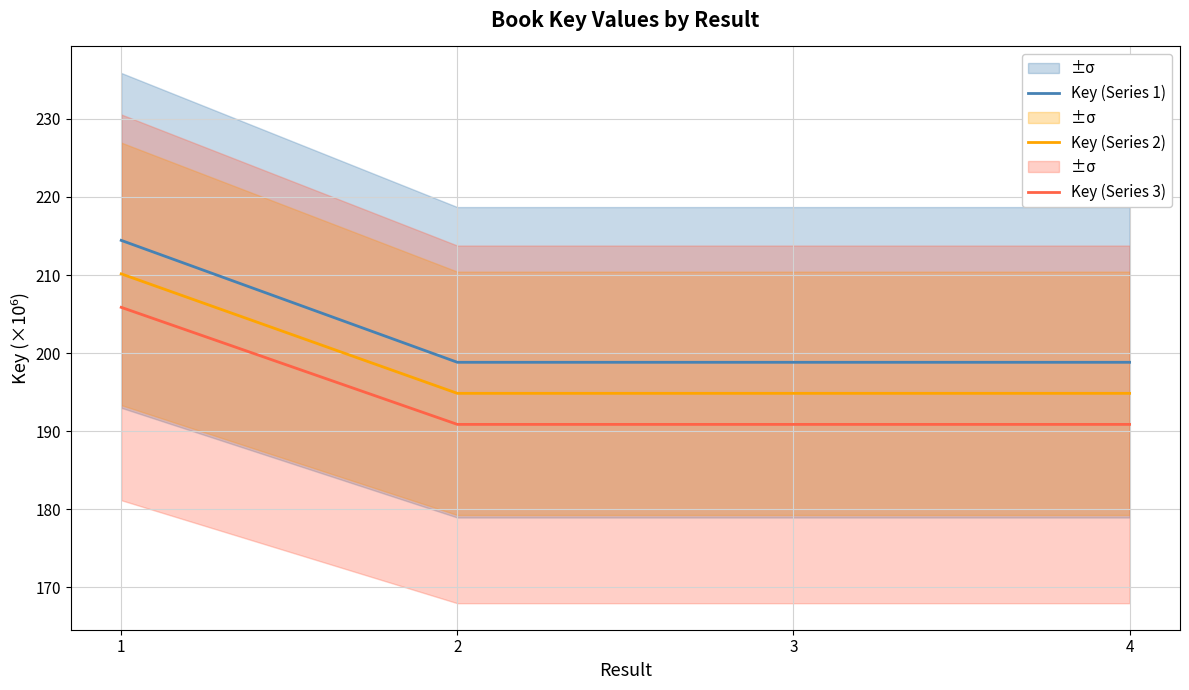

Reading left to right, what are all the values shown in this chart?

Key (Series 1): 1=214.4	2=198.8	3=198.8	4=198.8
Key (Series 2): 1=210.2	2=194.8	3=194.8	4=194.8
Key (Series 3): 1=205.9	2=190.9	3=190.9	4=190.9